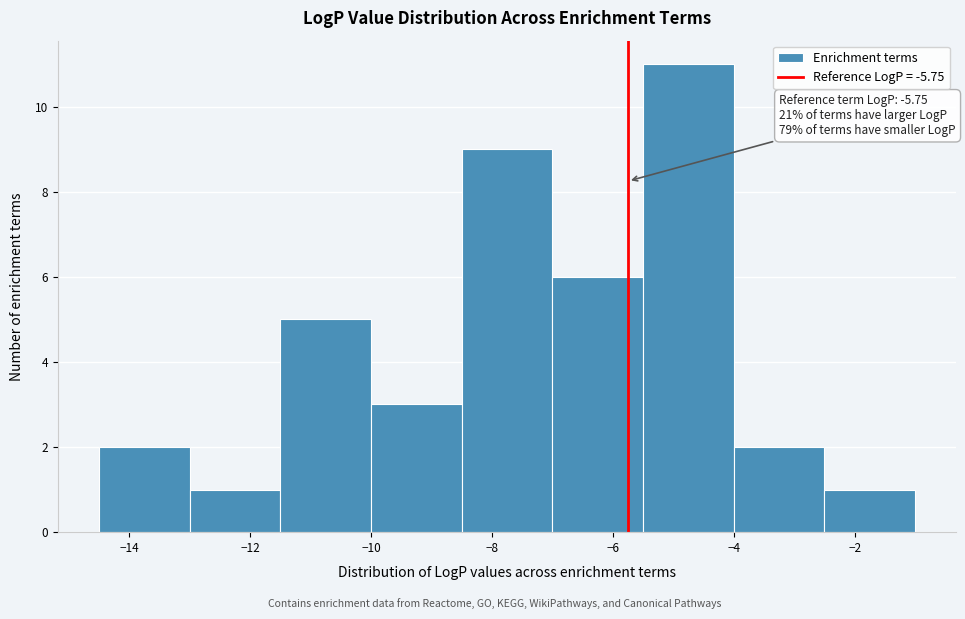

Over which range of the x-axis is the bar tallest?

-5.5 to -4.0